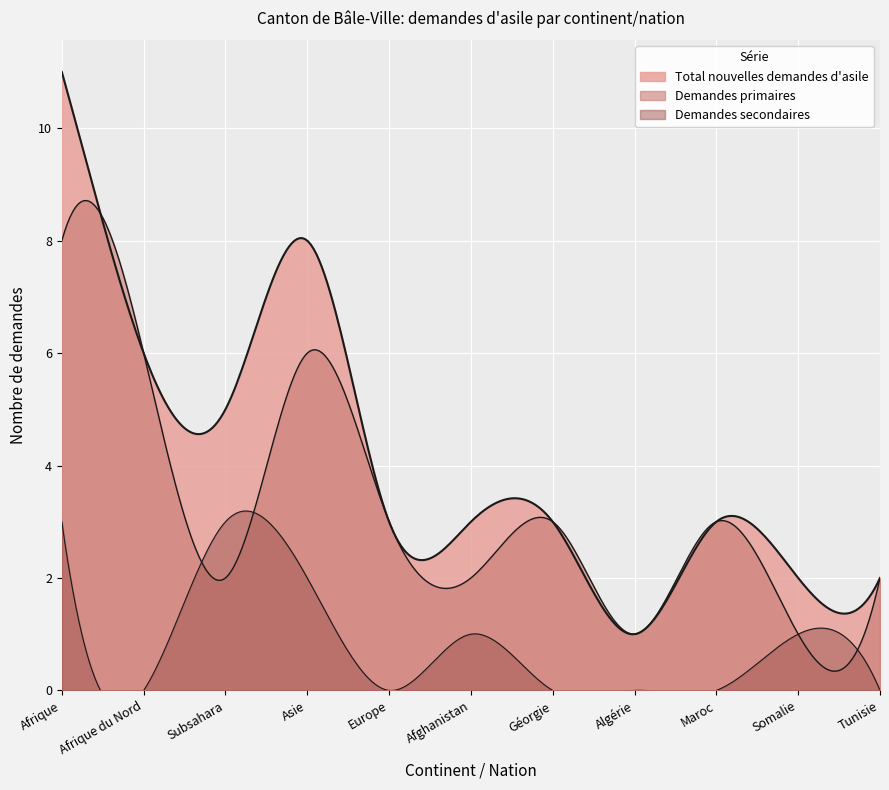

Which category has the highest value in the Total nouvelles demandes d'asile series?

Afrique